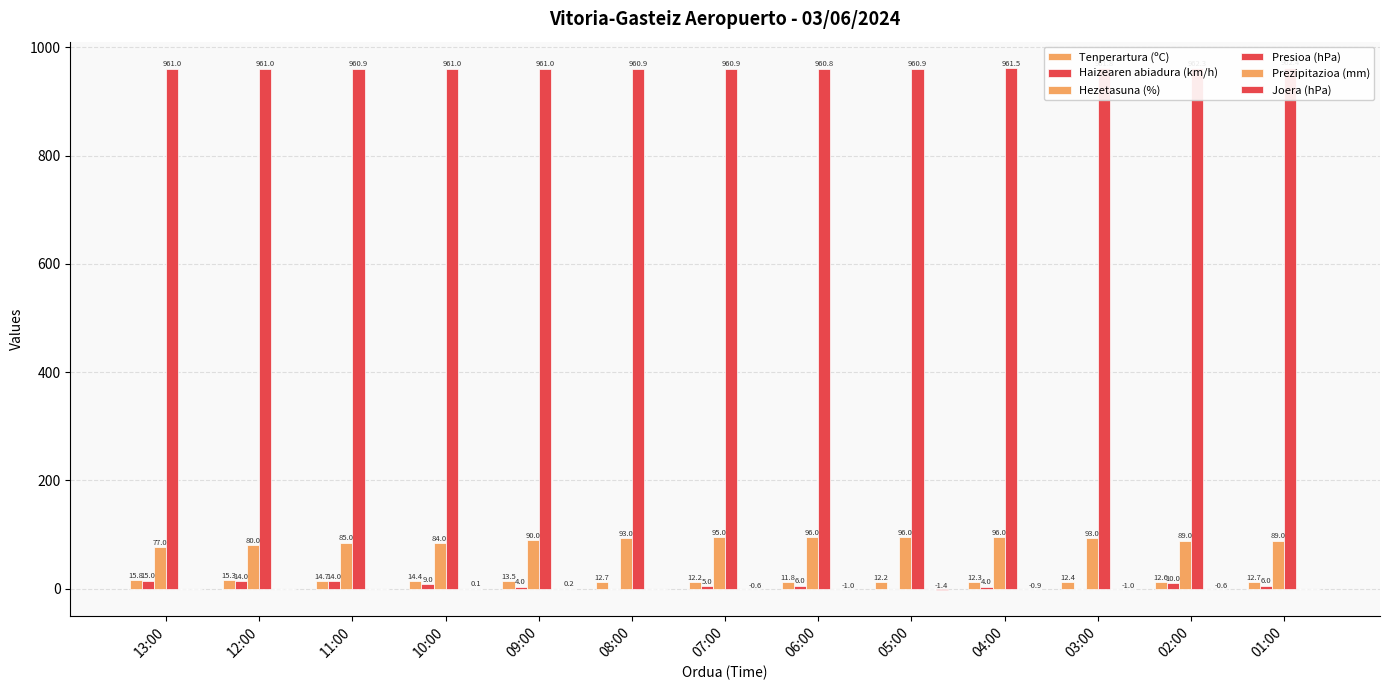

Reading left to right, extract all data points from this chart.

Tenperartura (ºC): 15.8	15.3	14.7	14.4	13.5	12.7	12.2	11.8	12.2	12.3	12.4	12.6	12.7
Haizearen abiadura (km/h): 15.0	14.0	14.0	9.0	4.0	0.0	5.0	6.0	0.0	4.0	0.0	10.0	6.0
Hezetasuna (%): 77.0	80.0	85.0	84.0	90.0	93.0	95.0	96.0	96.0	96.0	93.0	89.0	89.0
Presioa (hPa): 961.0	961.0	960.9	961.0	961.0	960.9	960.9	960.8	960.9	961.5	961.8	962.3	962.4
Prezipitazioa (mm): 0.0	0.0	0.0	0.0	0.0	0.0	0.0	0.0	0.0	0.0	0.0	0.0	0.0
Joera (hPa): 0.0	0.0	0.0	0.1	0.2	0.0	-0.6	-1.0	-1.4	-0.9	-1.0	-0.6	0.0